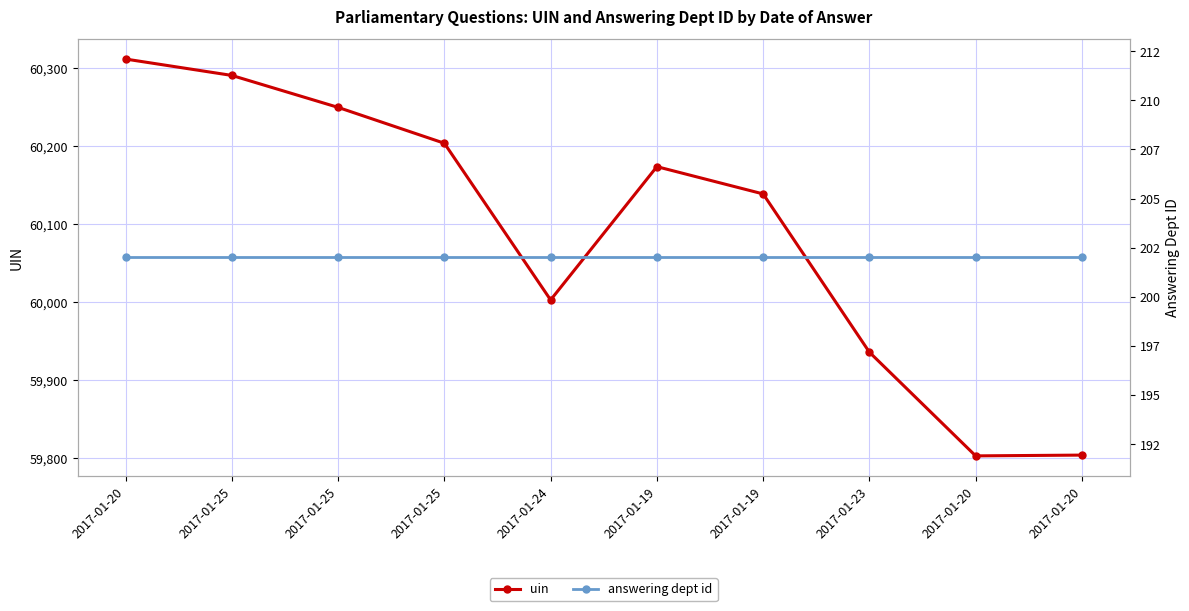

What is the average value of the answering dept id series?

202